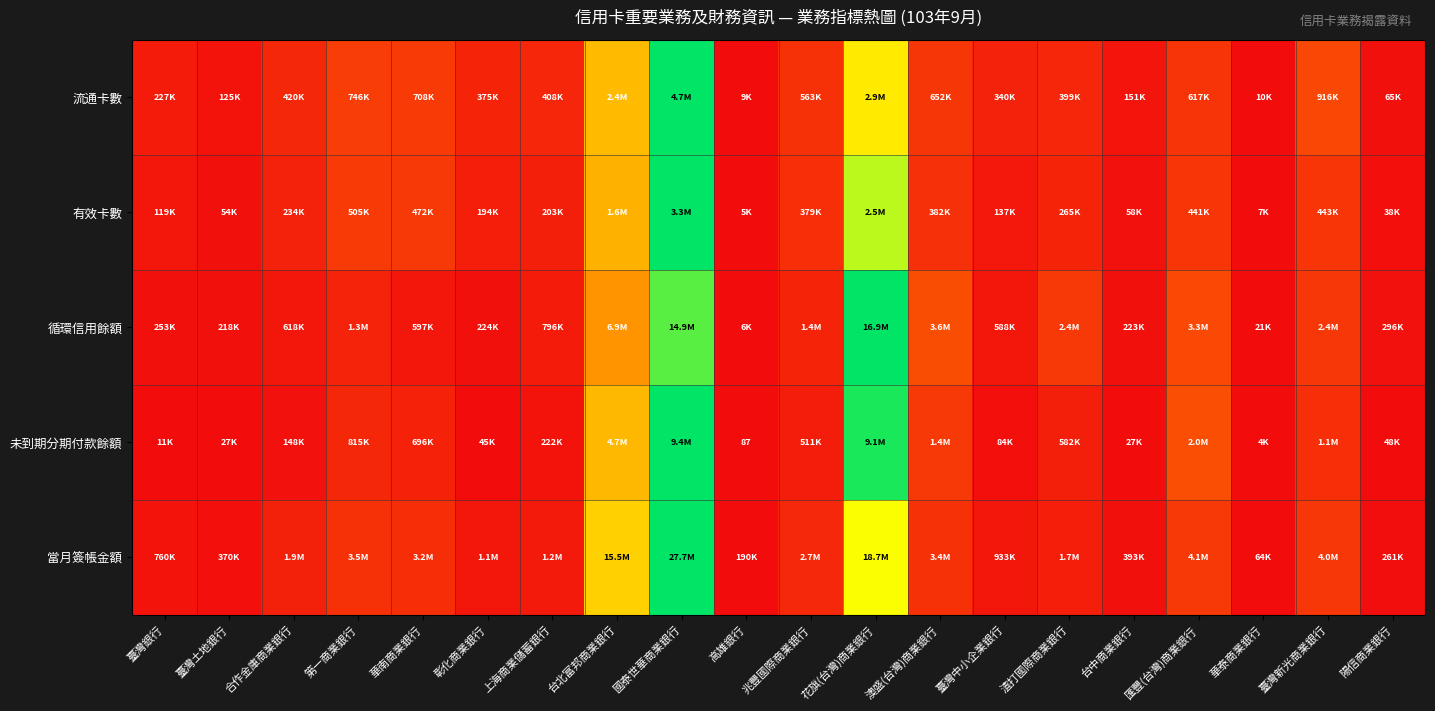

Is the value of 未到期分期付款餘額 at 彰化商業銀行 greater than the value of 流通卡數 at 第一商業銀行?

No